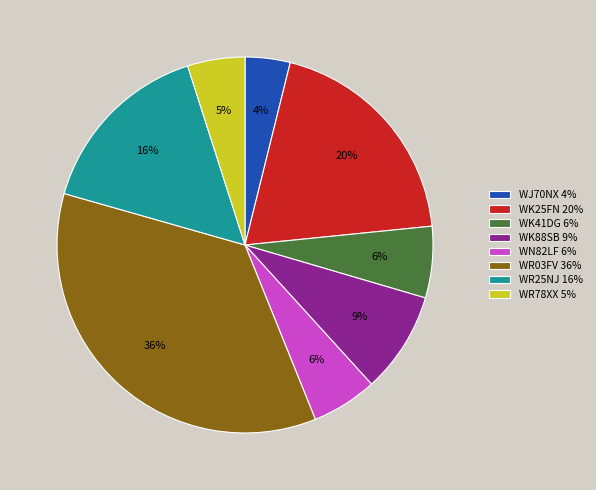

Is there a majority slice in this chart?

No